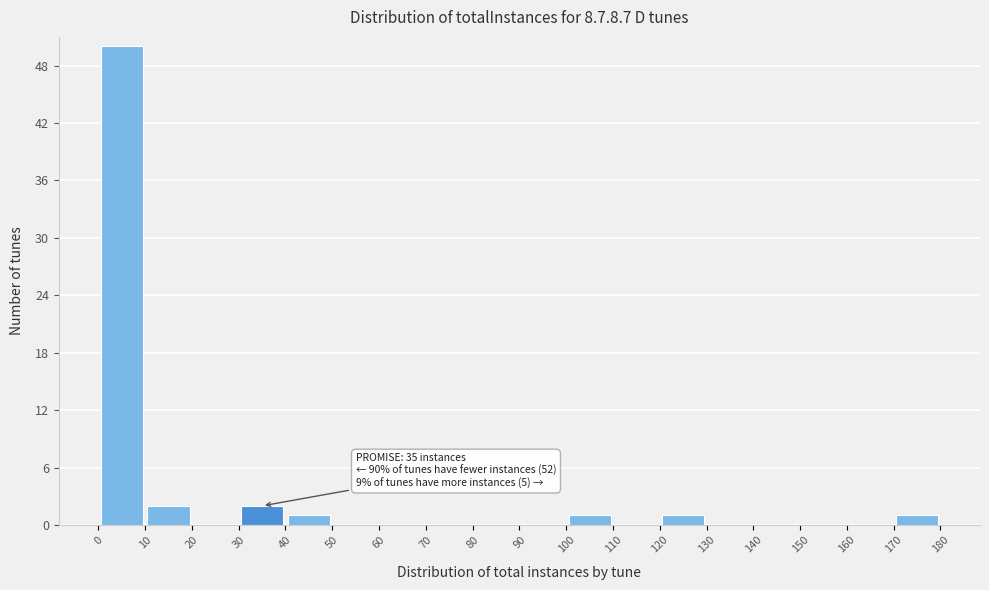

Which range on the x-axis has the tallest bar?

0 to 10